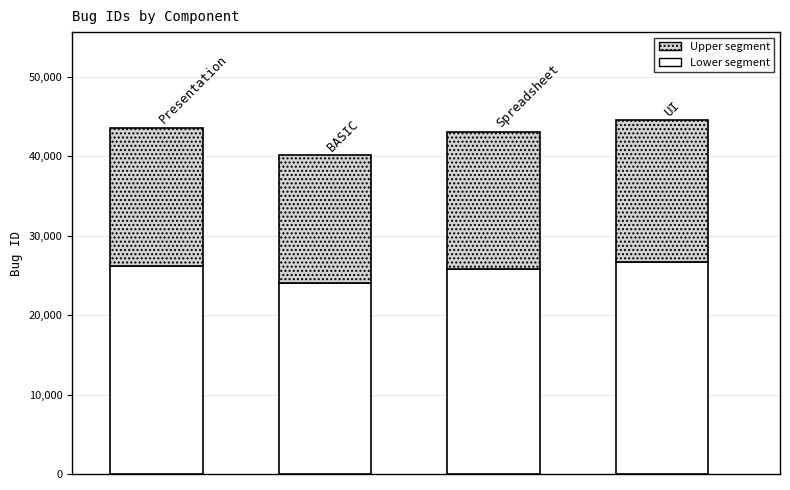

What is the lowest value of the Lower segment series?

24086